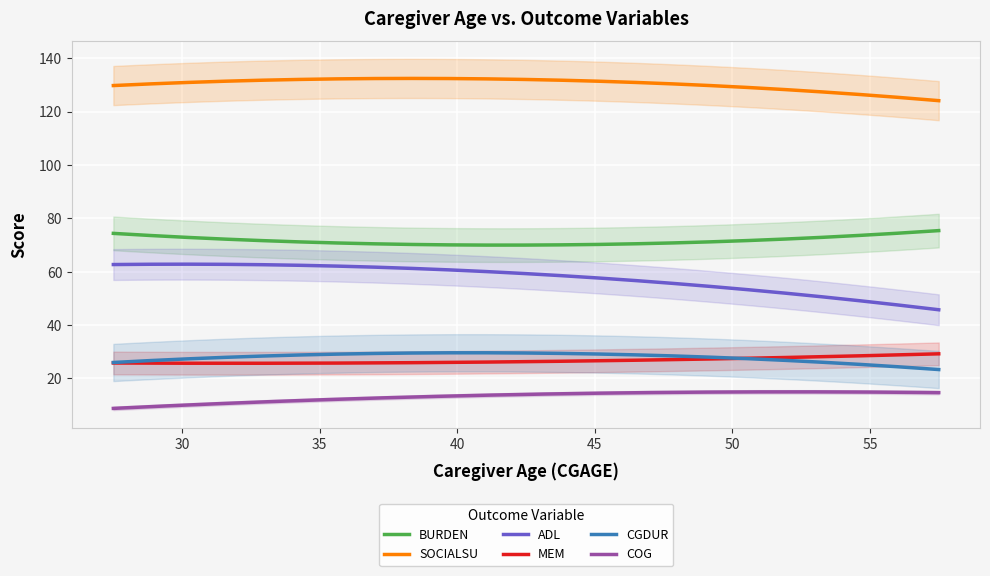

What is the highest value of the BURDEN series?

75.4